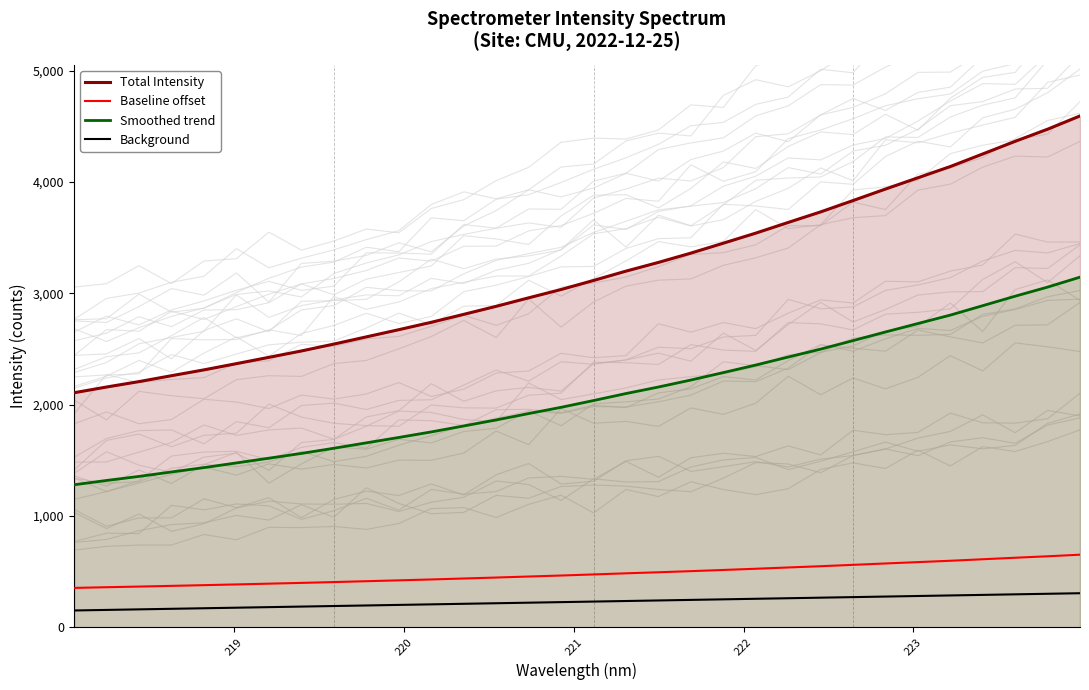

What is the maximum value for Baseline offset?

651.0